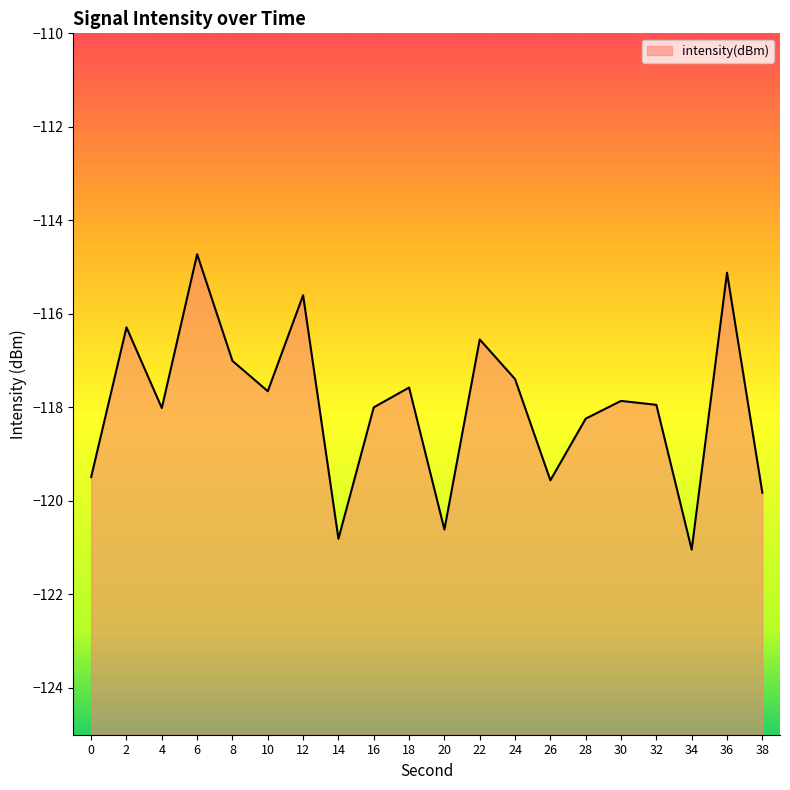

Which category has the lowest value across all series?

34